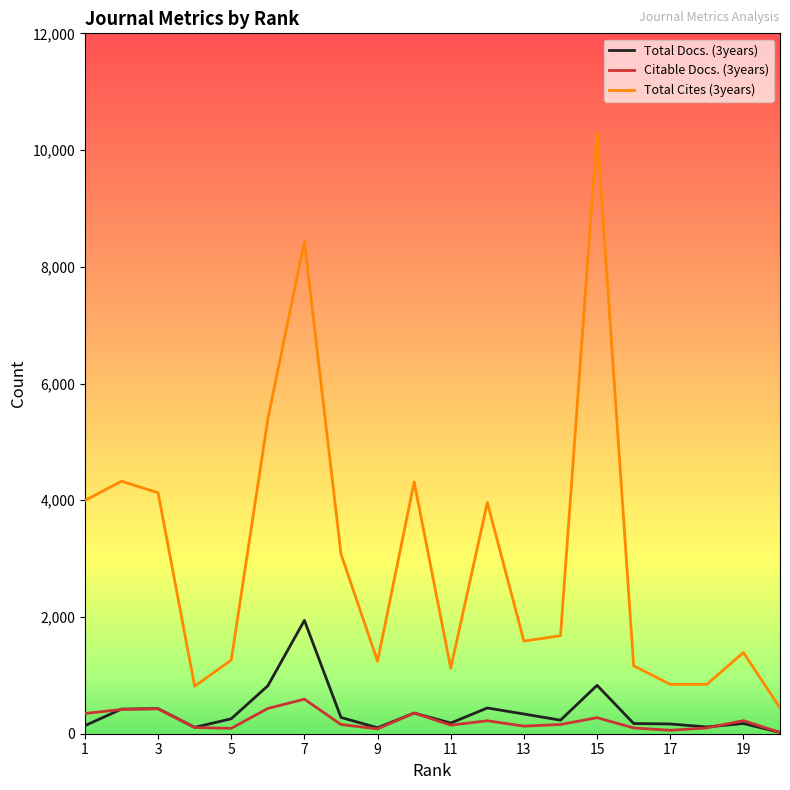

True or false: Total Cites (3years) and Total Docs. (3years) cross at least once.

False